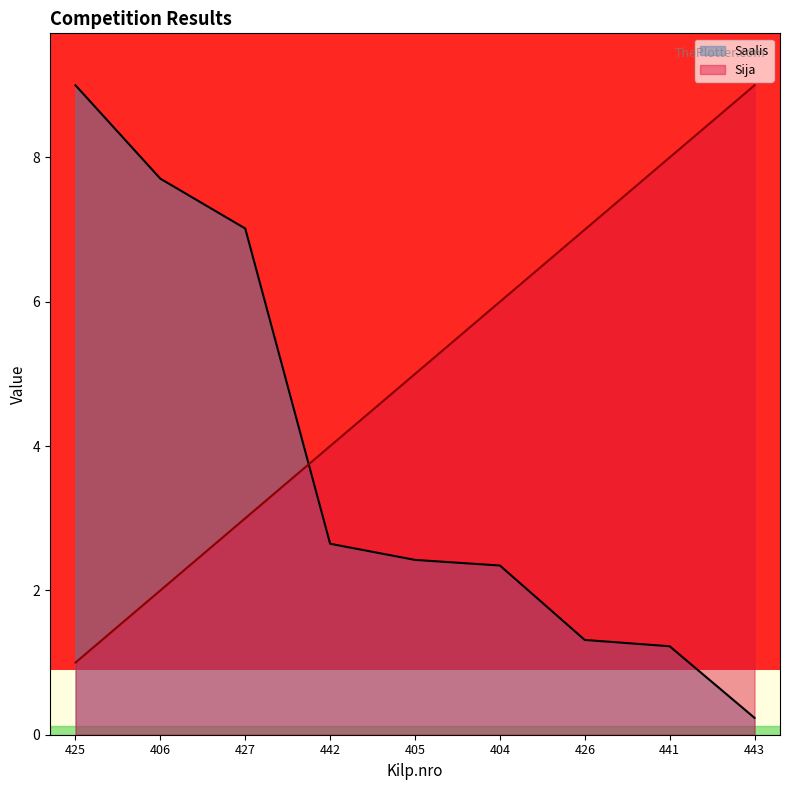

How many distinct data groups are displayed?

2